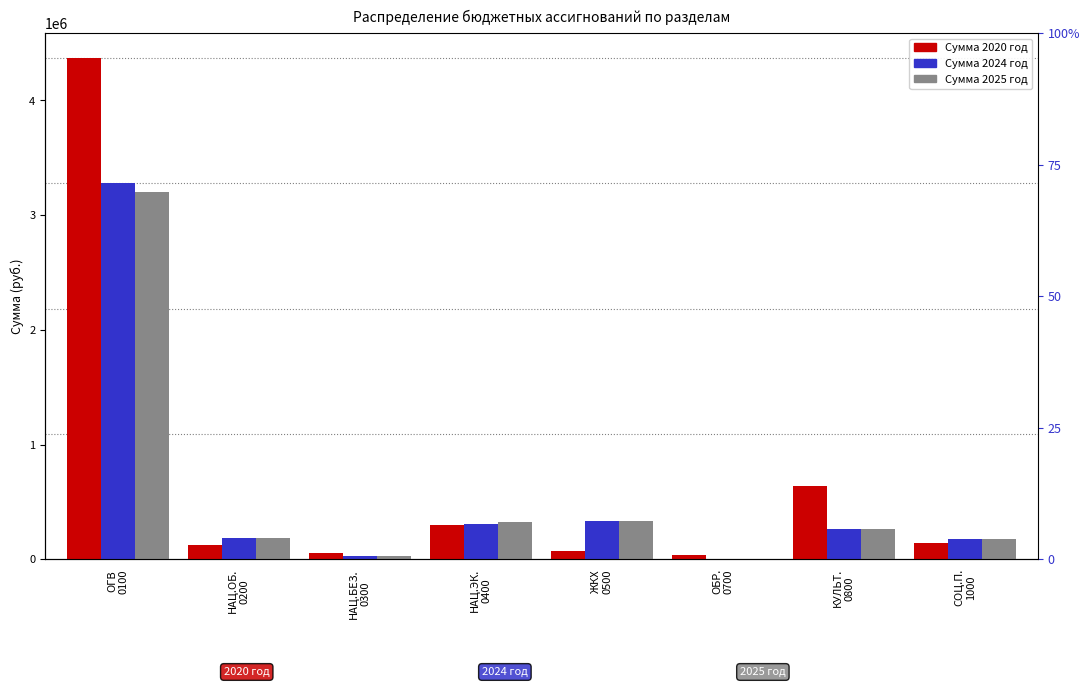

What is the sum of the Сумма 2025 год values at ОГВ
0100 and НАЦ.БЕЗ.
0300?

3233157.0